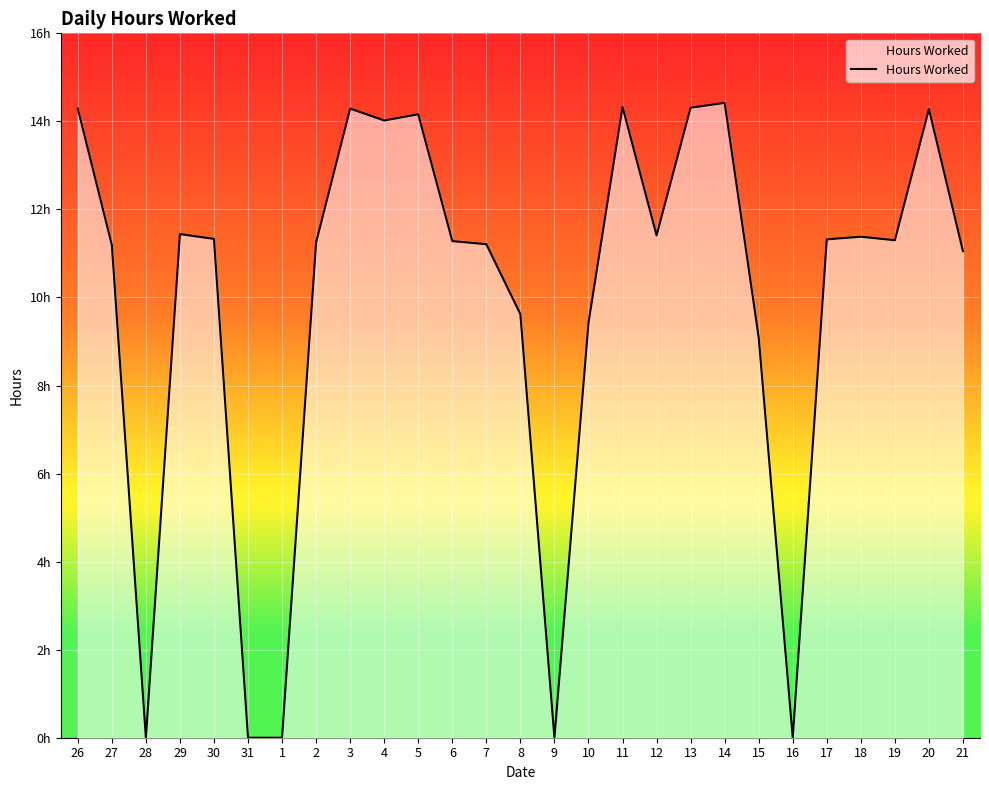

Which has a higher value, 14 or 17?

14